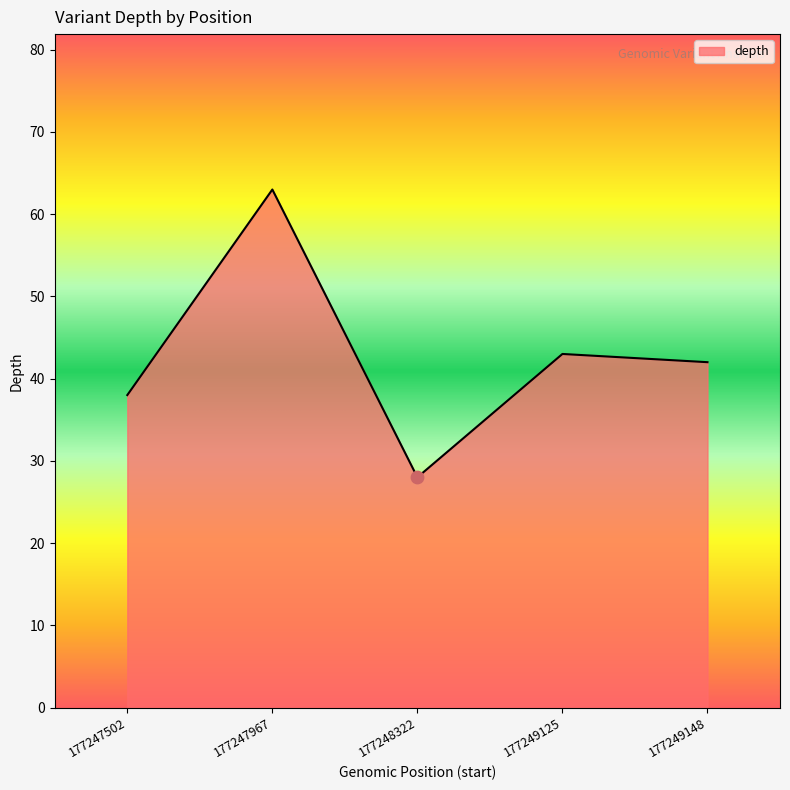

What is the change in value from 177248322 to 177249148?

+14